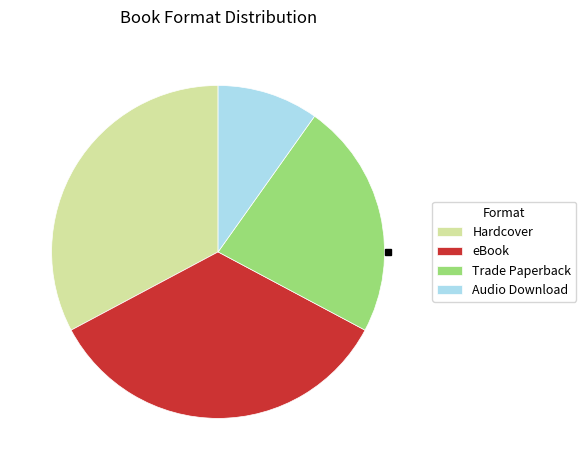

Does eBook represent more than half of the total?

No